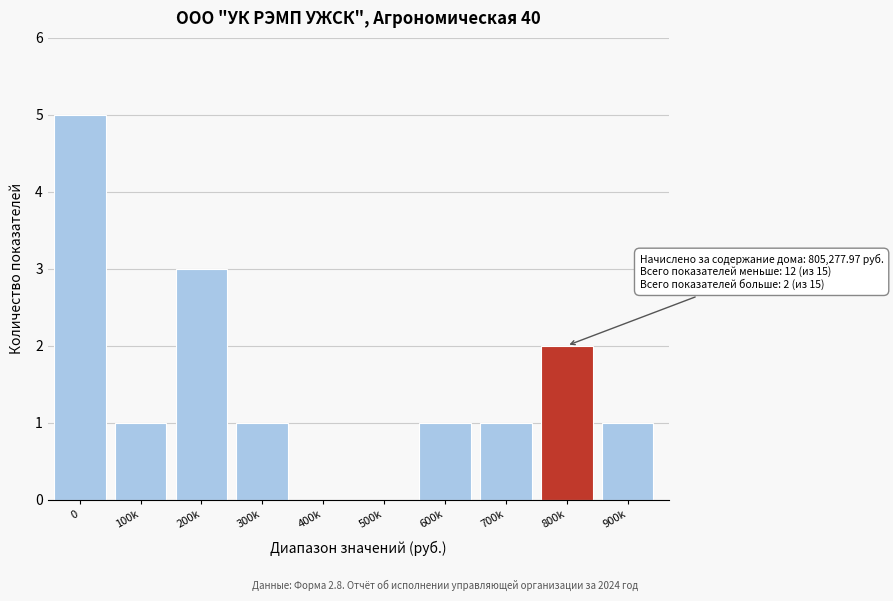

Reading left to right, list all the values displayed in this chart.

0=5	100k=1	200k=3	300k=1	400k=0	500k=0	600k=1	700k=1	800k=2	900k=1